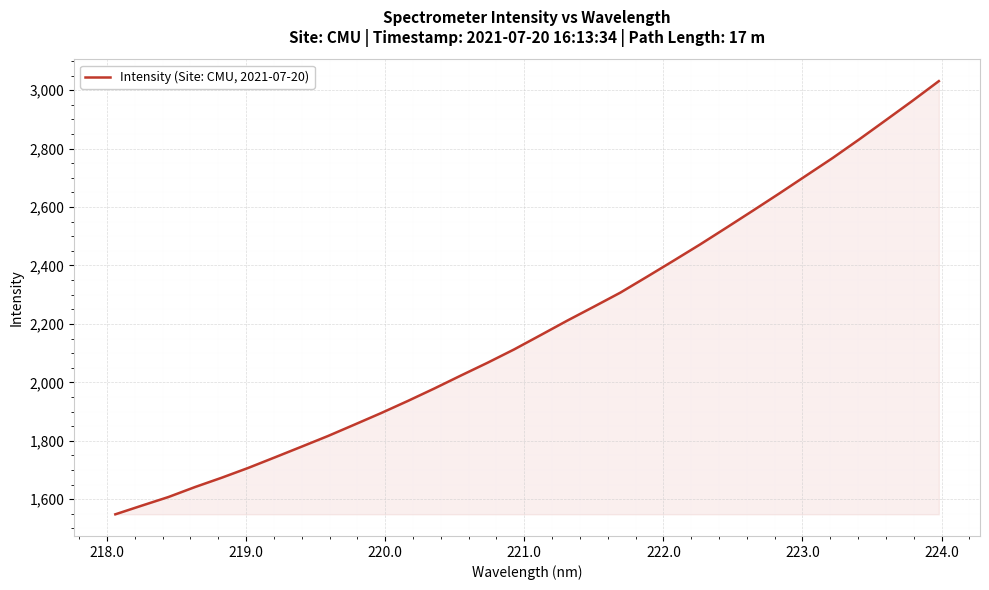

What is the smallest value displayed?

1548.3